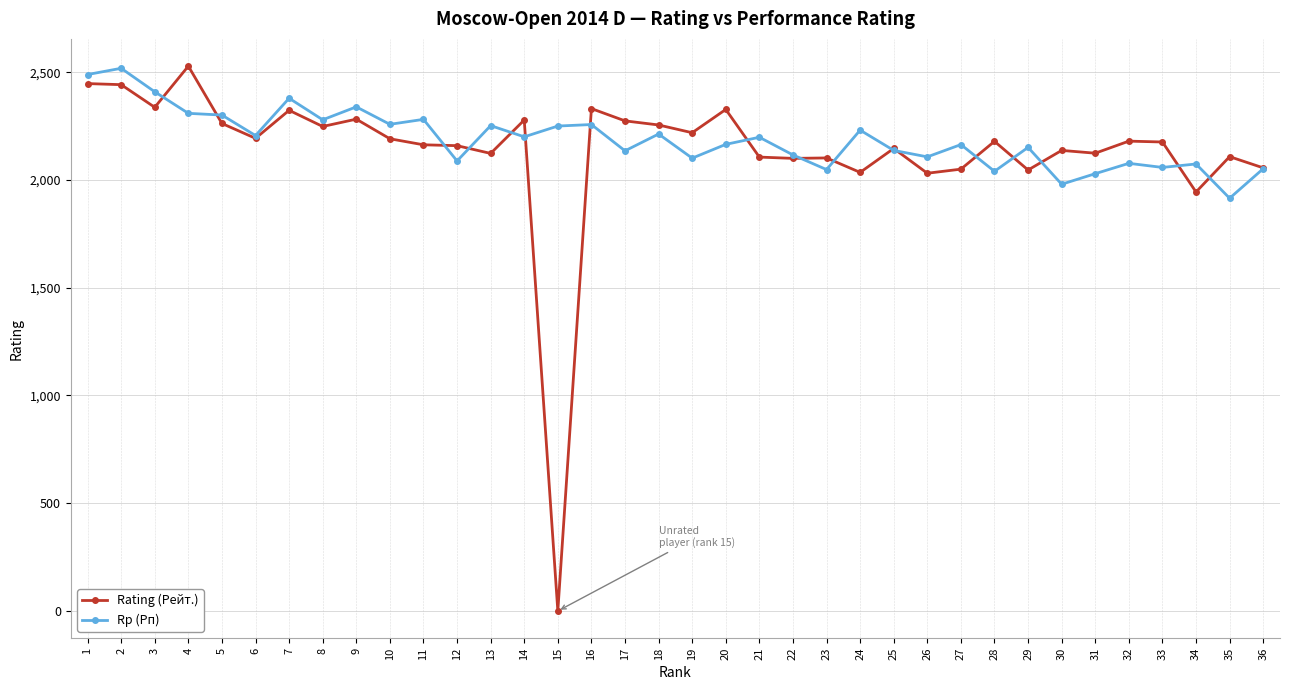

What is the average value of the Rp (Рп) series?

2189